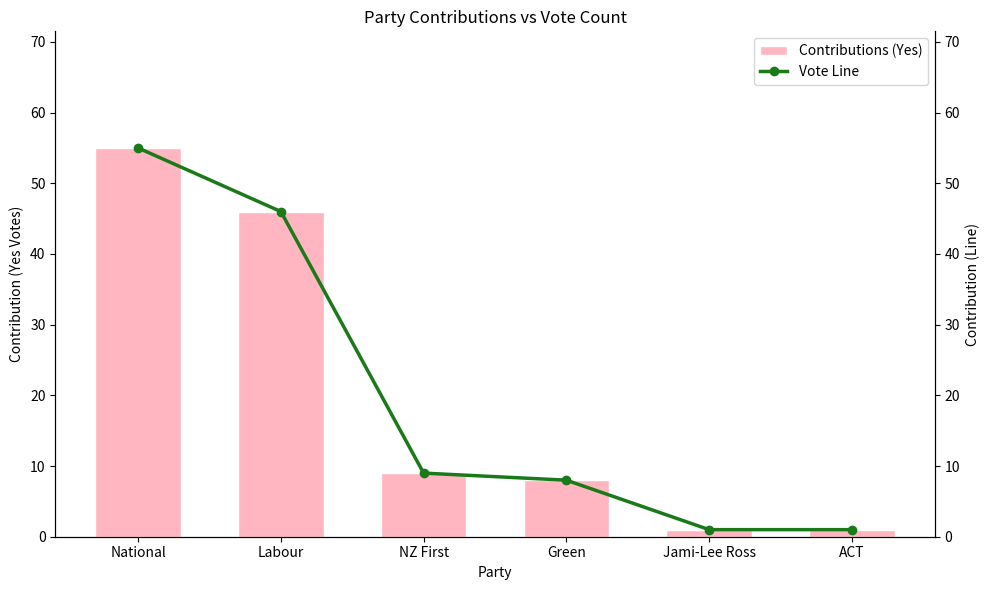

At which category does the chart reach its minimum across all series?

Jami-Lee Ross